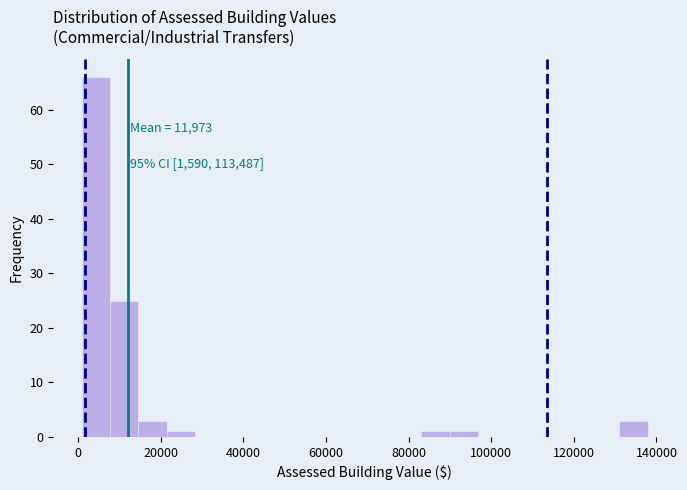

Read against the x-axis, roughly where is the centre of the tallest bar?

4000